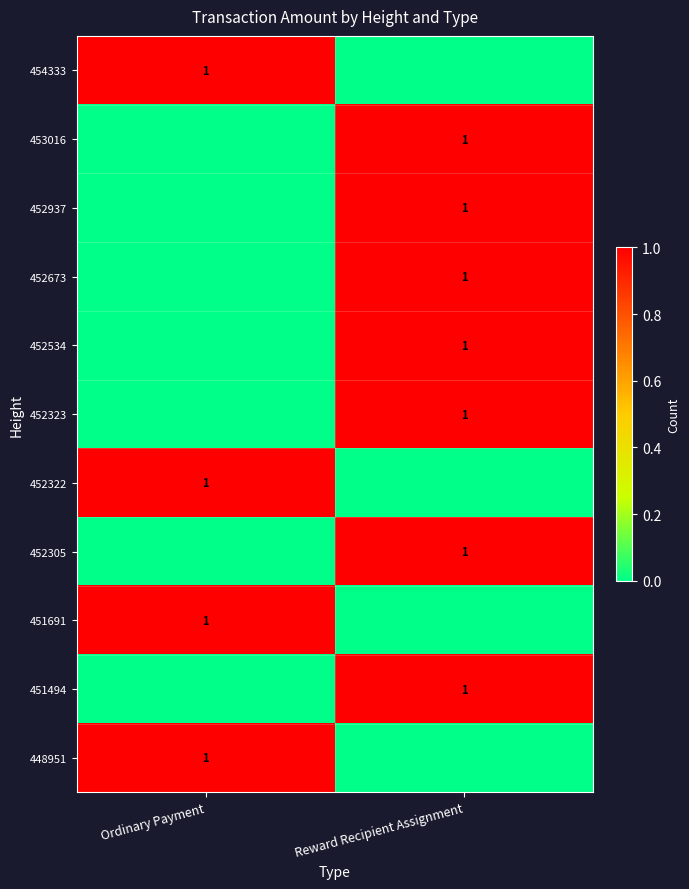

At which category is the sum across all series the highest?

Reward Recipient Assignment